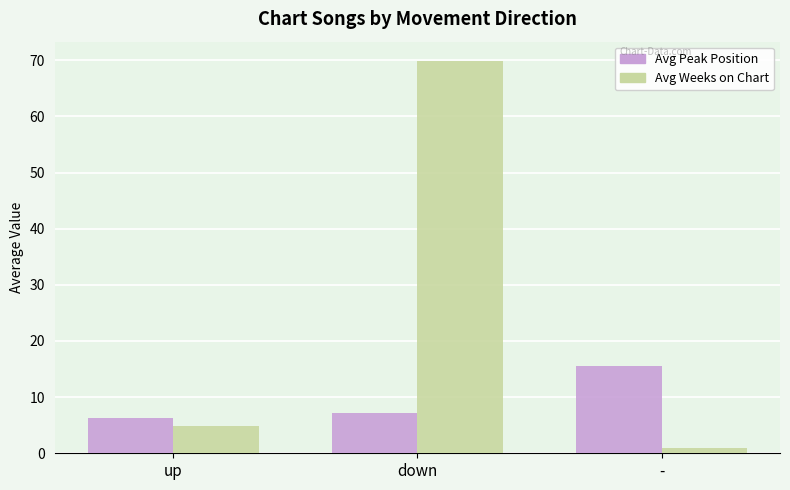

Which series has the largest total across all categories?

Avg Weeks on Chart